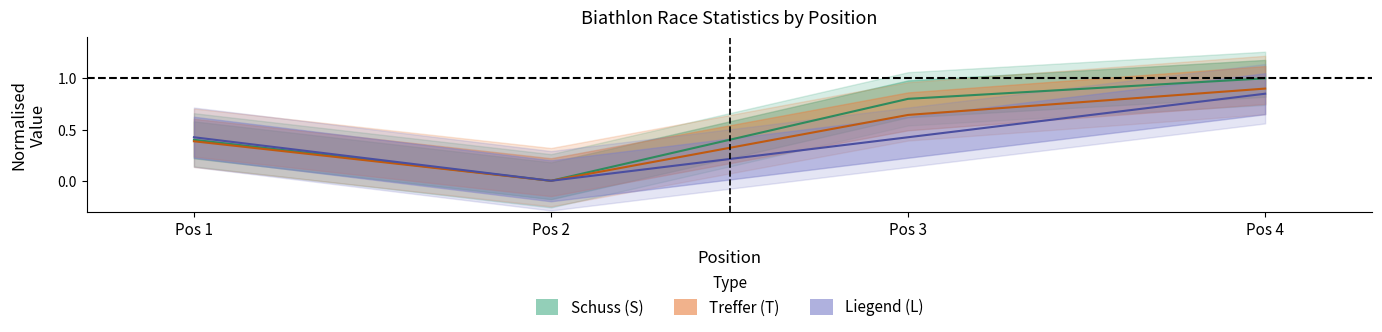

The value of Treffer (T) at Pos 1 is 0.2. True or false?

False